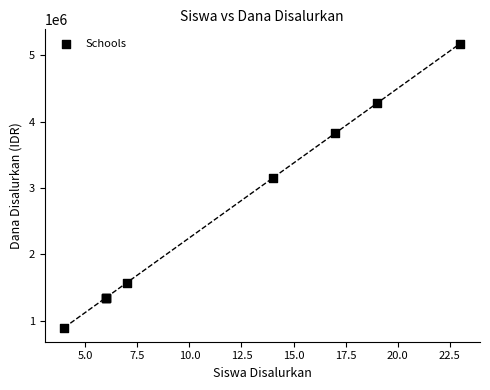

What Y value in the scatter plot is closest to 3037500?

3150000